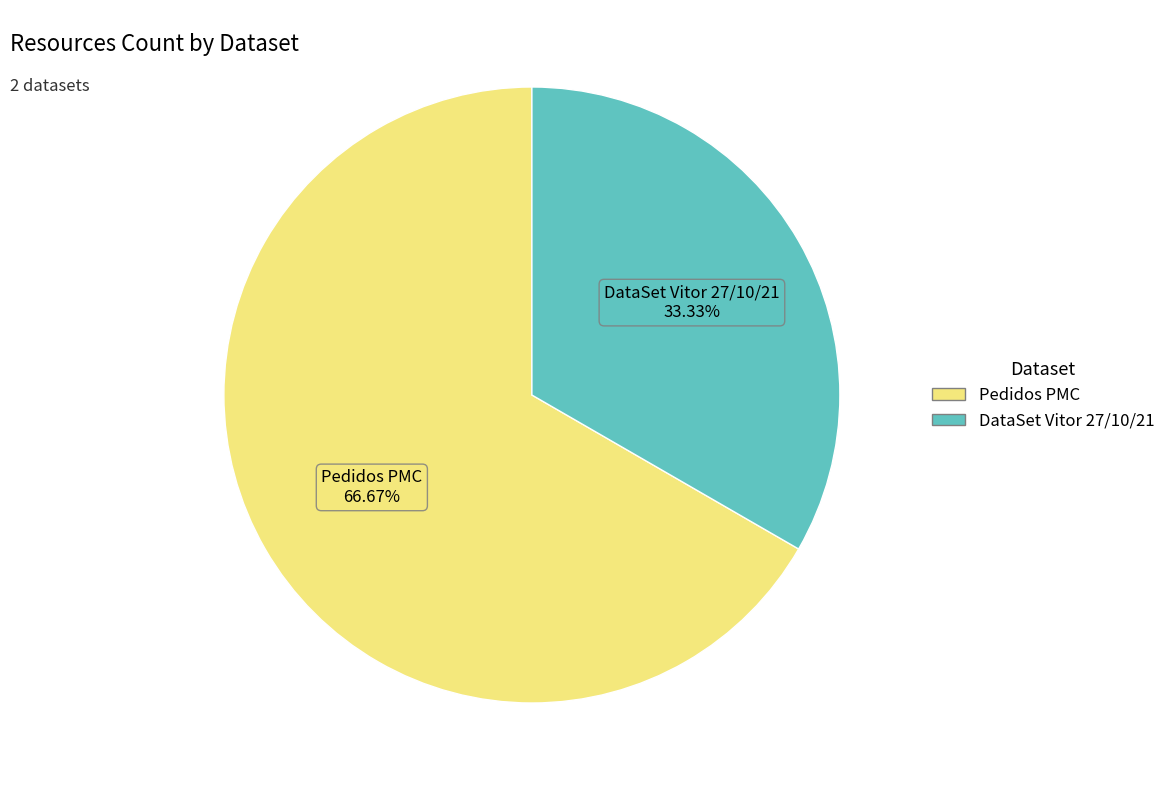

Which category accounts for the majority?

Pedidos PMC